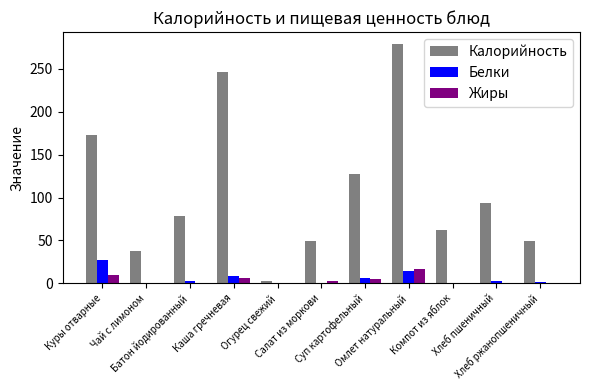

Which series has the largest total across all categories?

Калорийность